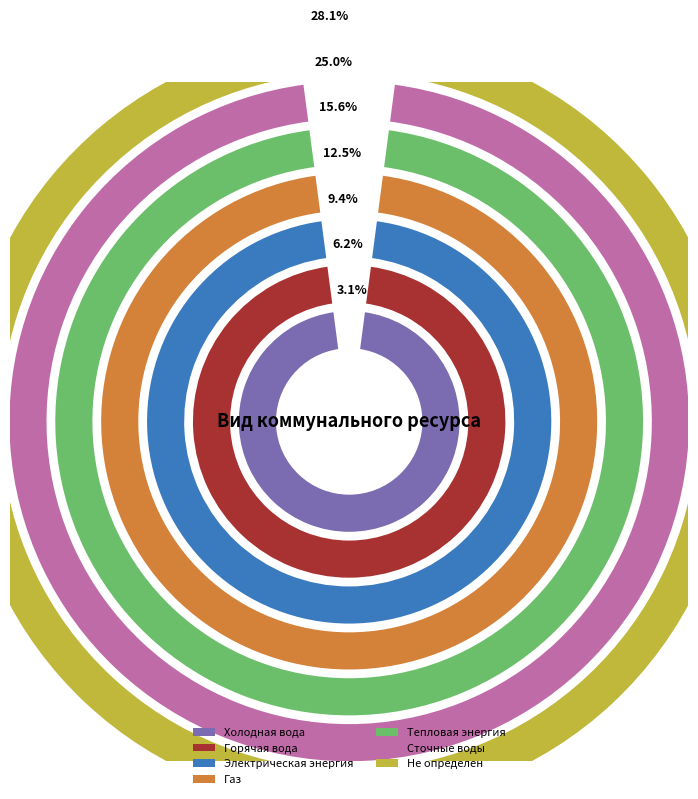

The Холодная вода slice represents 1% of the pie. True or false?

False